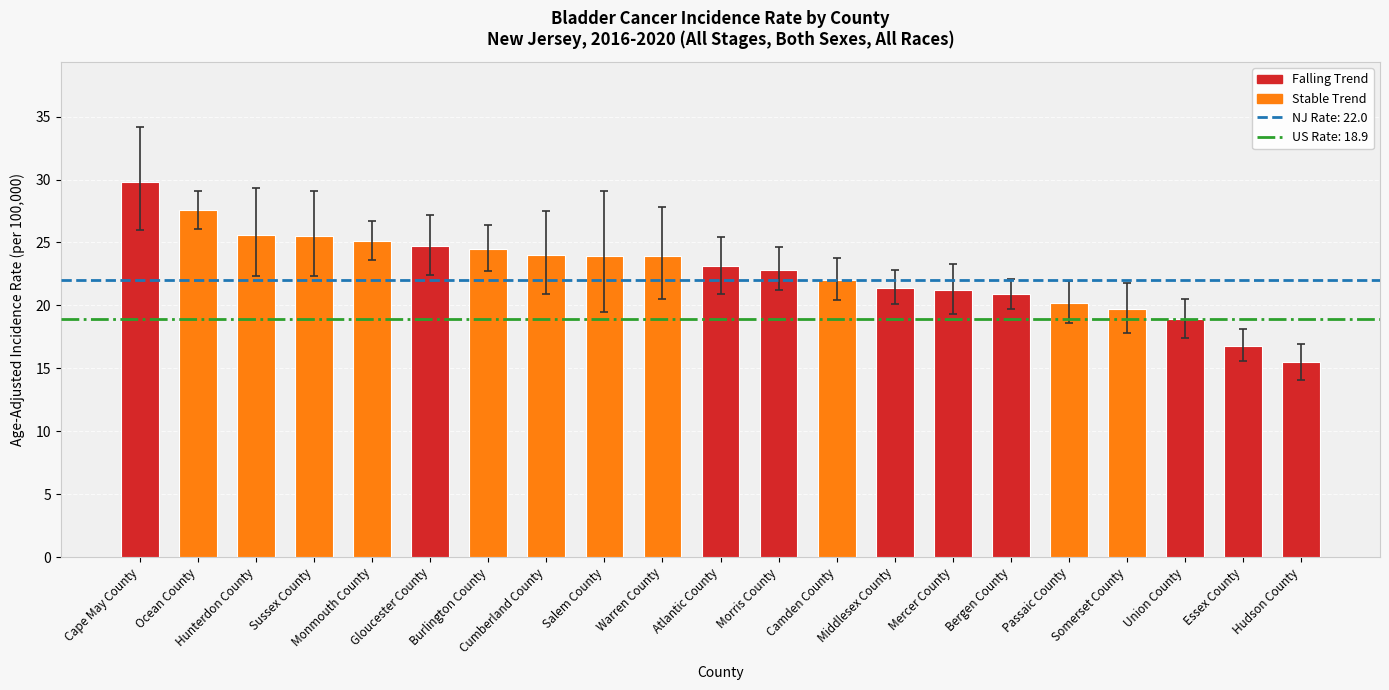

What is the ratio of the value at Cumberland County to the value at Union County?

1.3